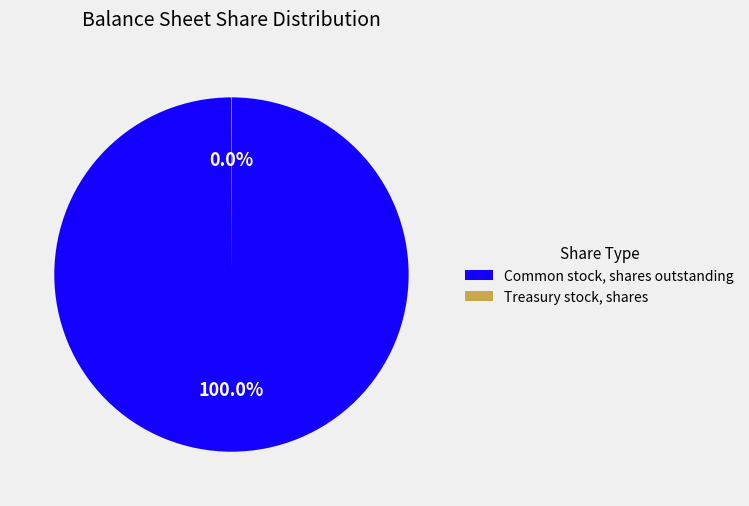

What is the majority slice?

Common stock, shares outstanding